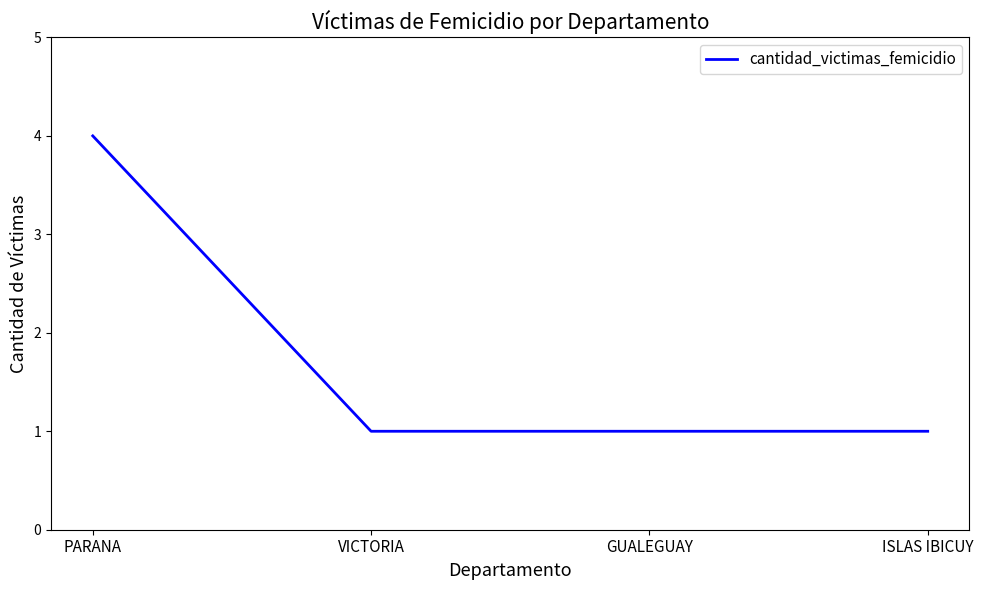

Approximately how many times larger is the value at VICTORIA compared to GUALEGUAY?

1.0